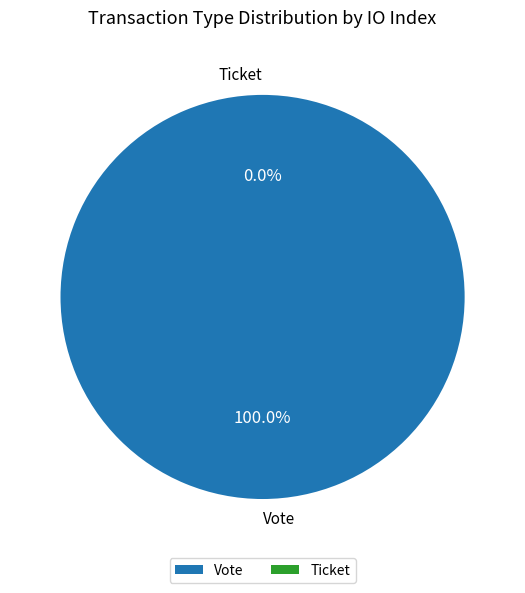

What is the change in value from Vote to Ticket?

-1